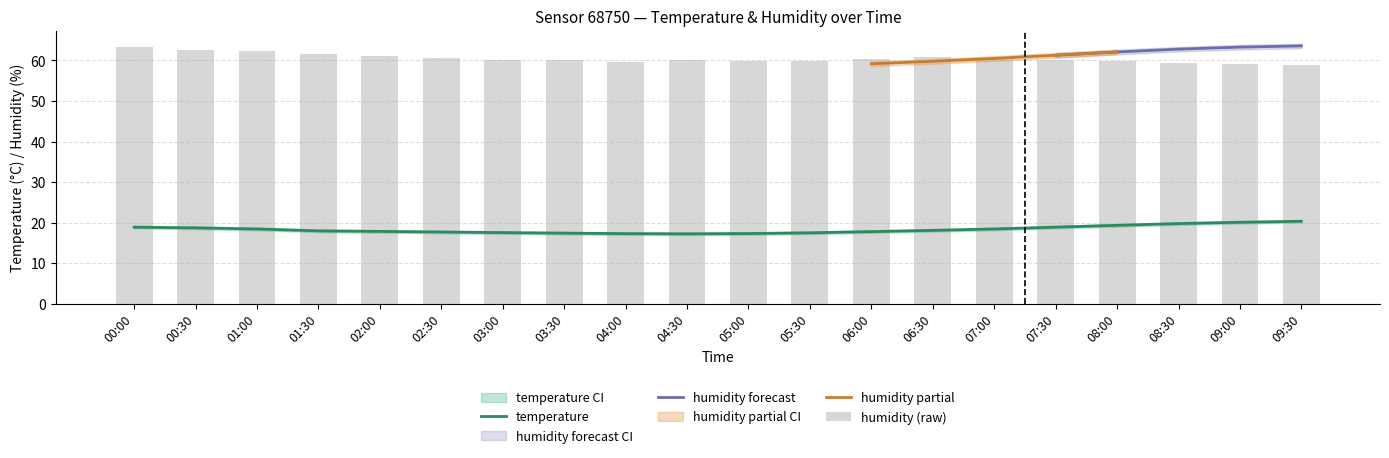

Read the temperature_upper value at 03:30.

17.7